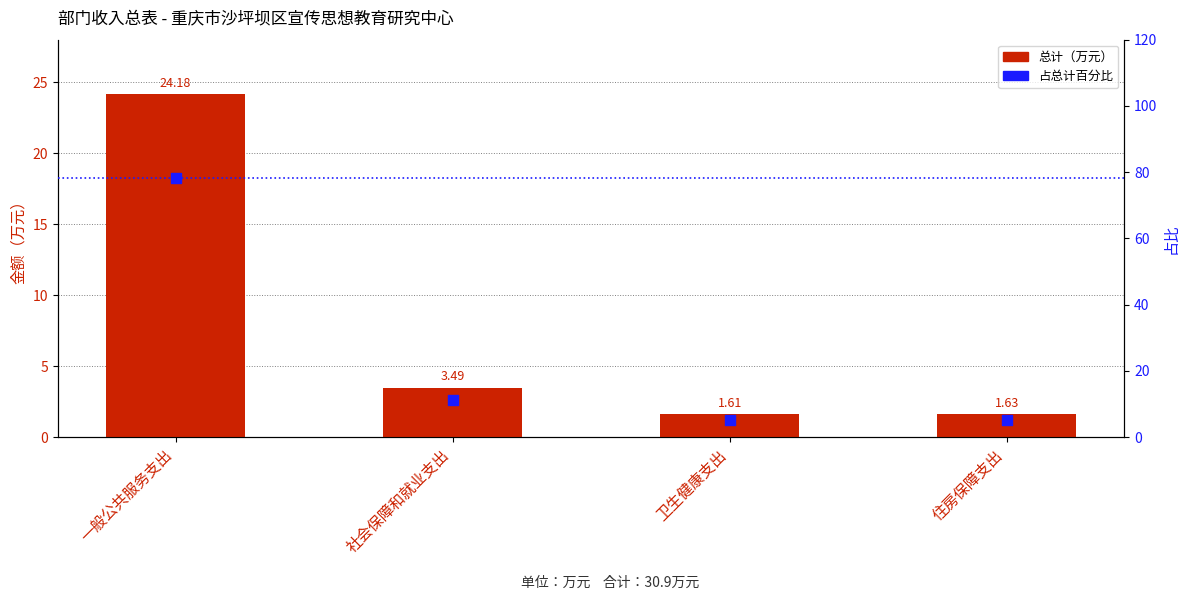

Is the value of 占总计百分比 at 住房保障支出 greater than the value of 总计（万元） at 一般公共服务支出?

No